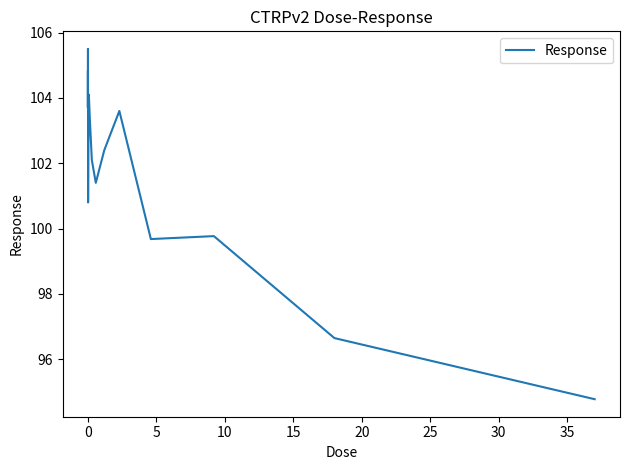

What is the difference between the maximum and minimum values?

10.7